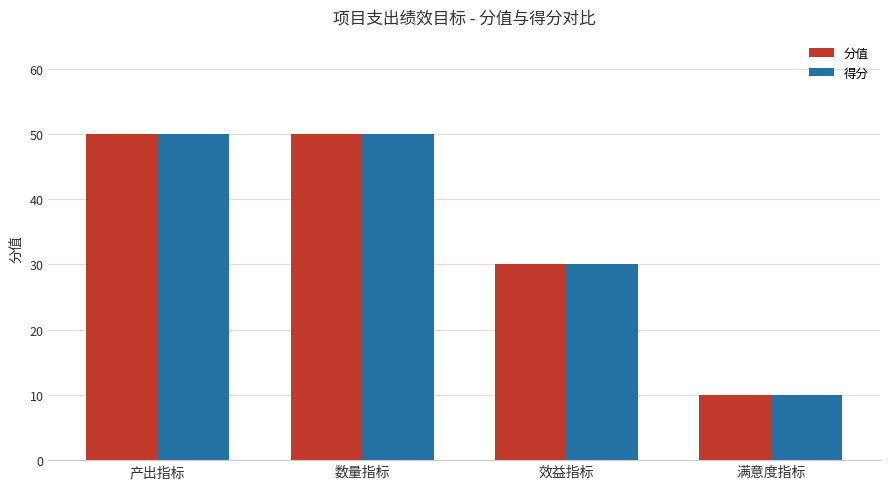

Reading left to right, list all the values displayed in this chart.

分值: 50	50	30	10
得分: 50	50	30	10